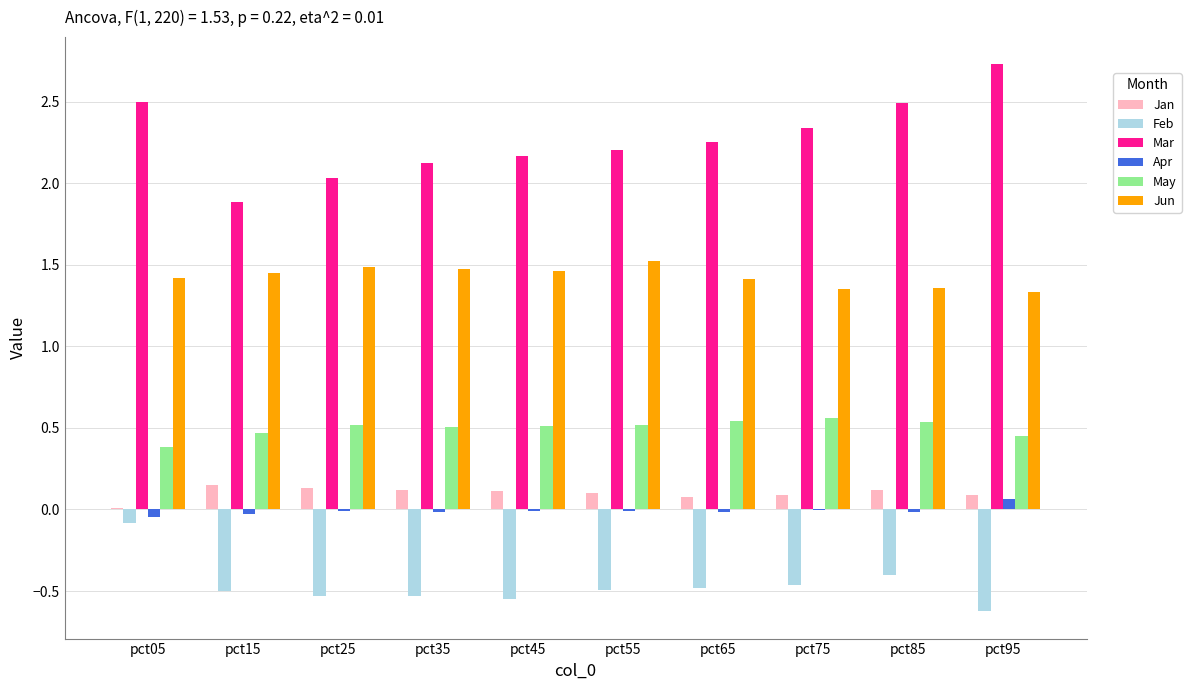

At which label does Apr reach its peak?

pct95